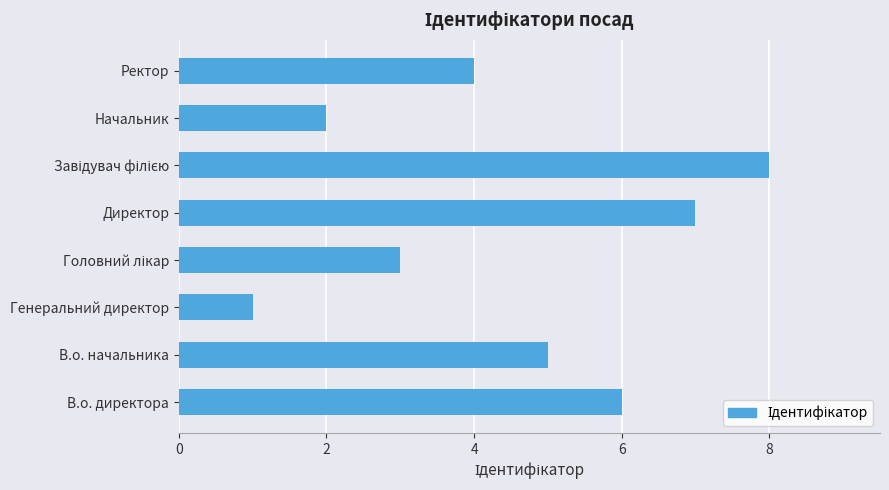

How many data points are less than 5?

4